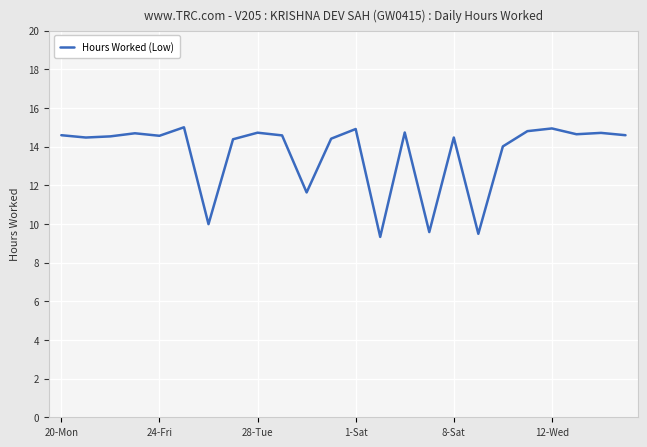

What is the maximum value shown in the chart?

15.0